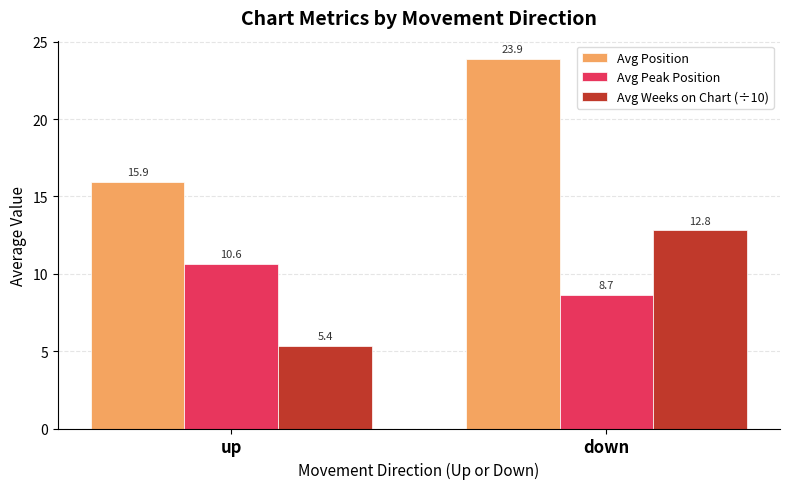

What is the label of the 1st bar from the left?

up